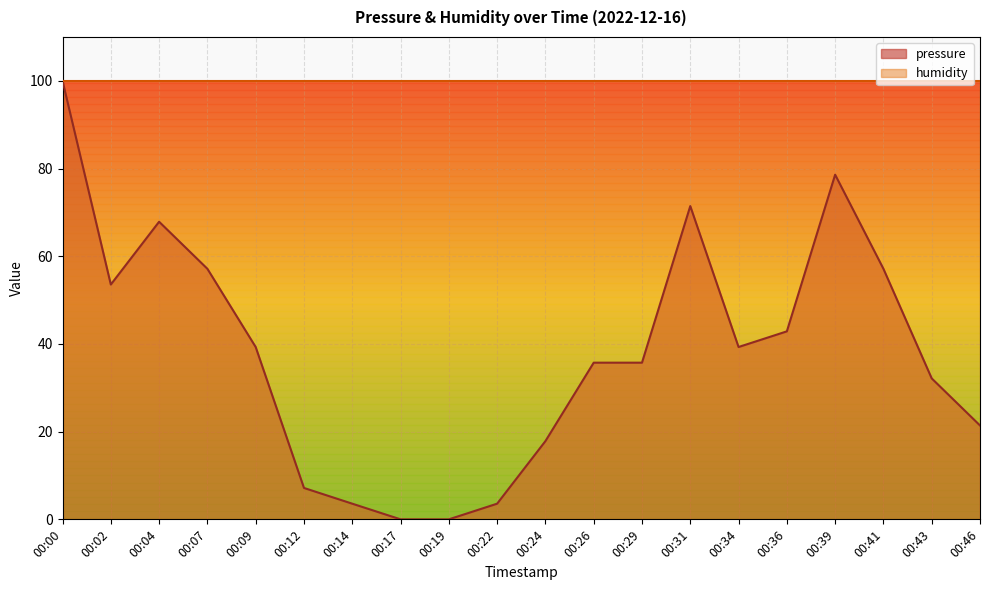

What is the difference between the maximum and minimum values?

100.0